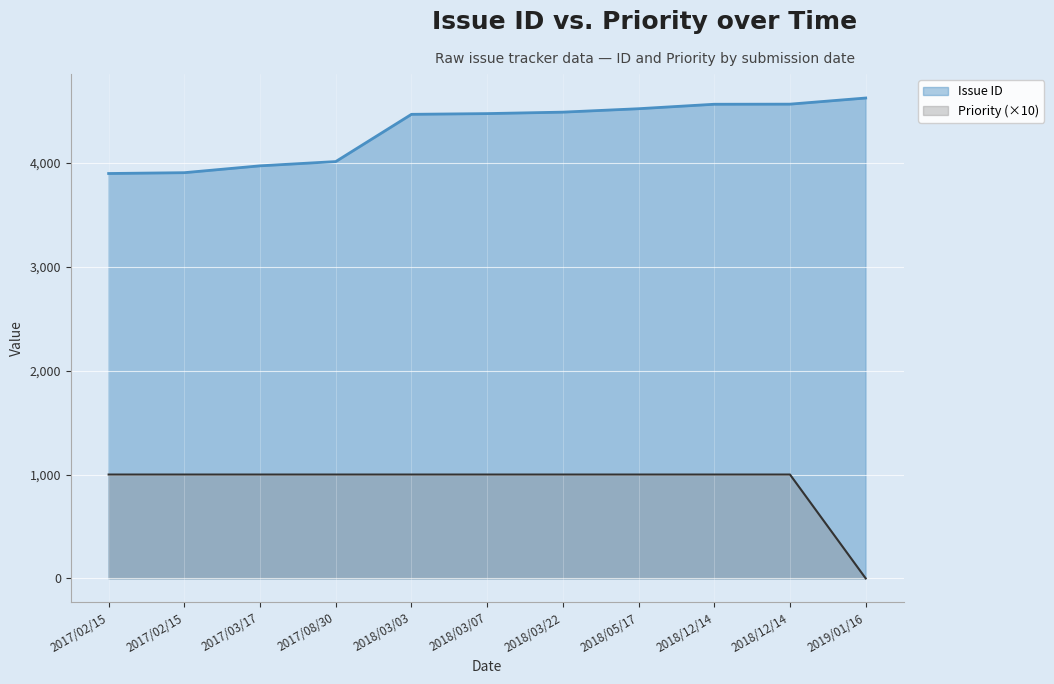

True or false: Issue ID and Priority intersect in this chart.

False